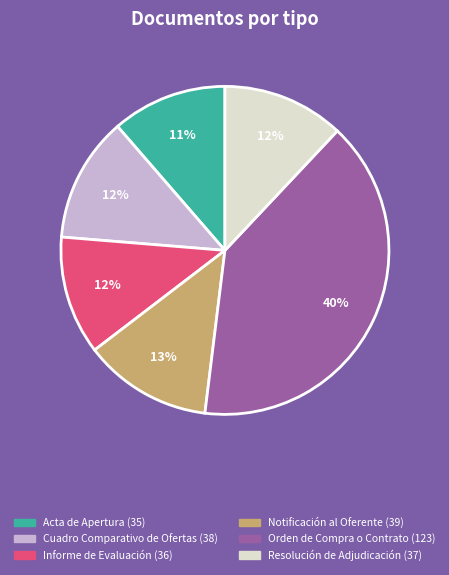

The Orden de Compra o Contrato slice represents 40% of the pie. True or false?

True